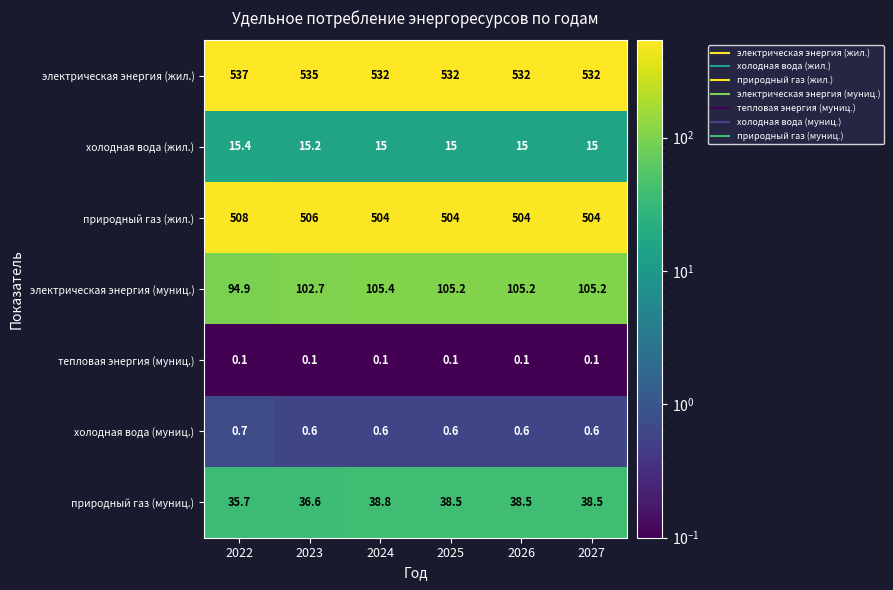

Which label corresponds to the largest value in the chart?

2022